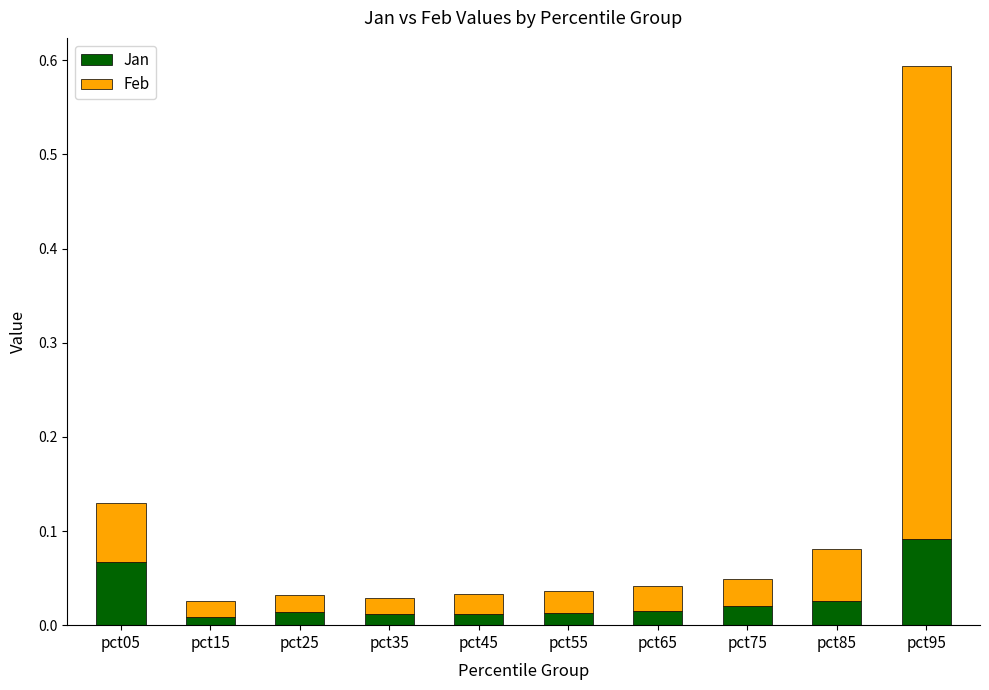

How many Jan values are between 0 and 1?

10